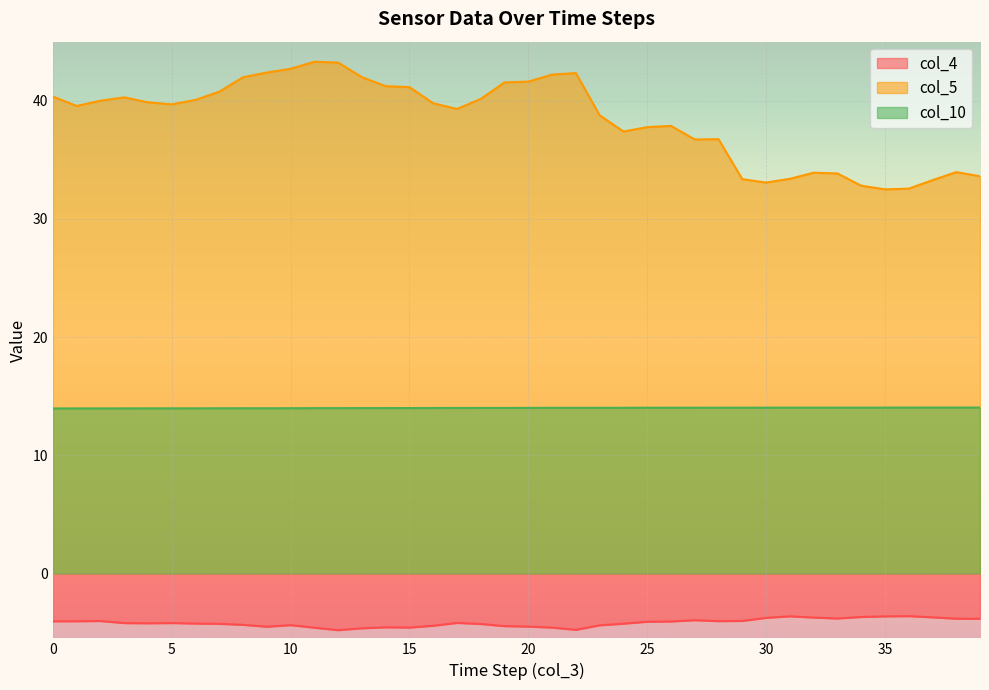

List the series in order of their peak value, lowest first.

col_4, col_10, col_5